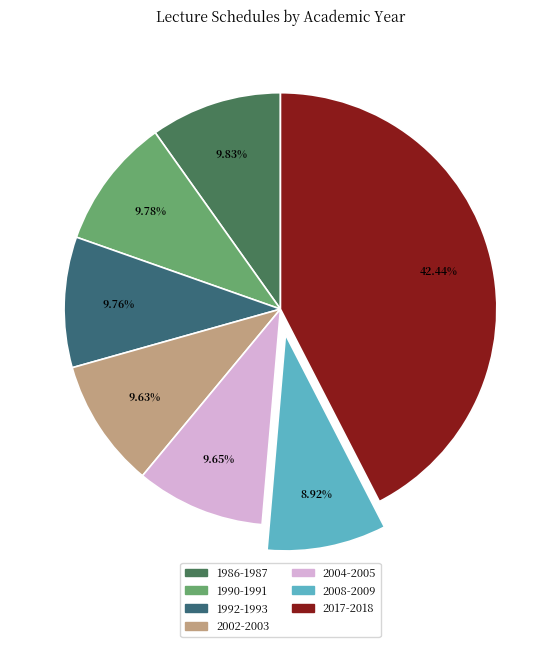

Do 1992-1993 and 1986-1987 together represent more than half of the pie?

No